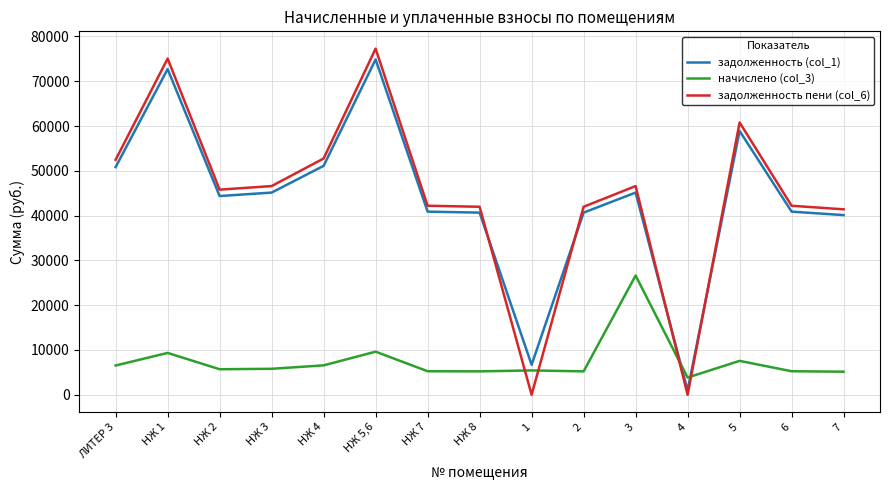

Is the value of начислено (col_3) at НЖ 8 greater than the value of задолженность пени (col_6) at 3?

No